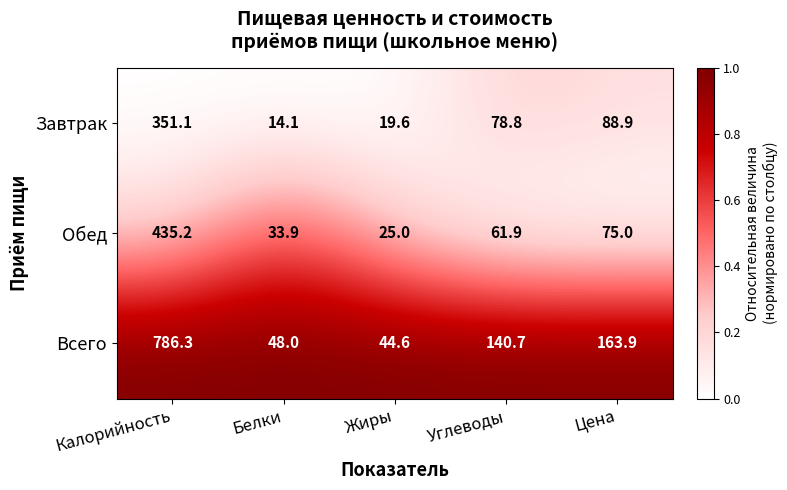

The Завтрак series shows 14.1 at Белки. True or false?

True